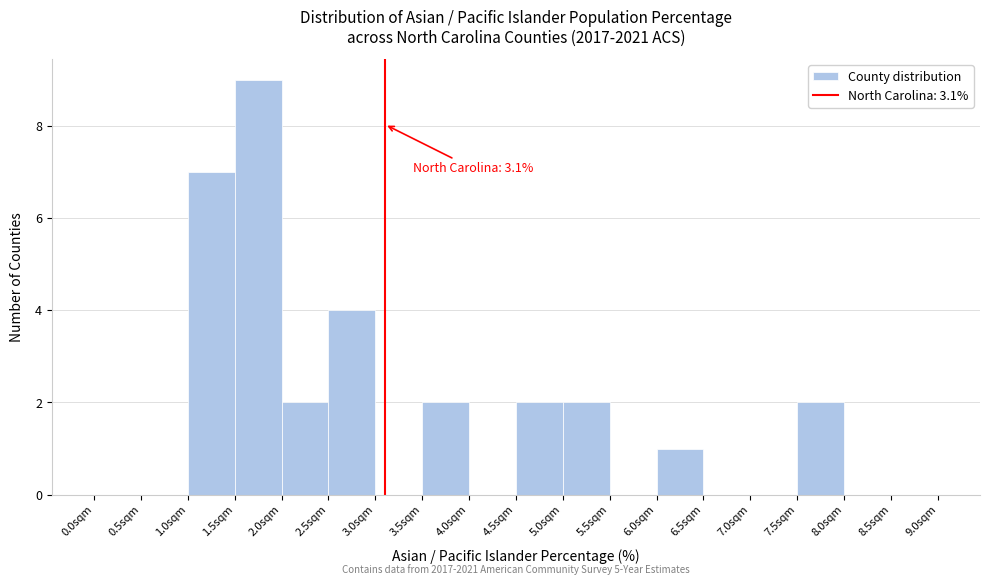

Over which range of the x-axis is the bar tallest?

1.5 to 2.0